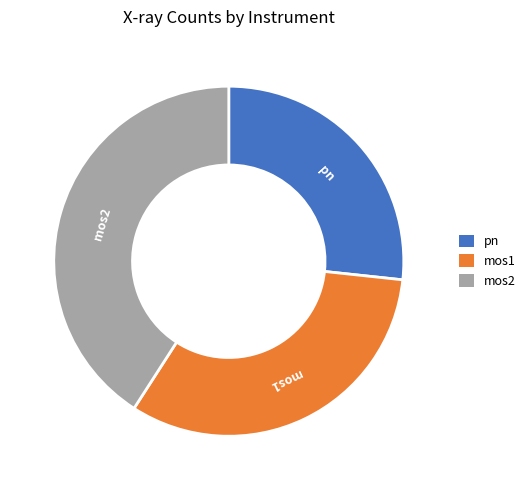

Which category has the biggest portion of the pie?

mos2